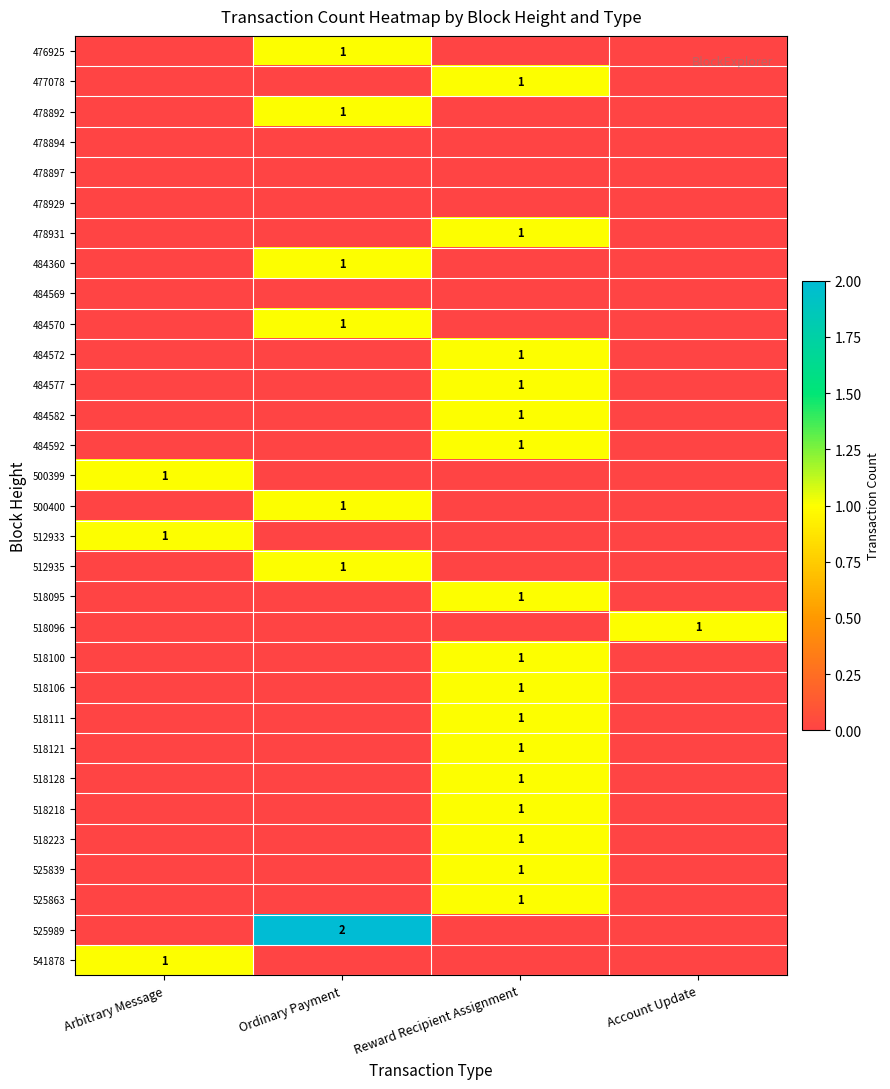

What is the sum of all 478892 values?

1